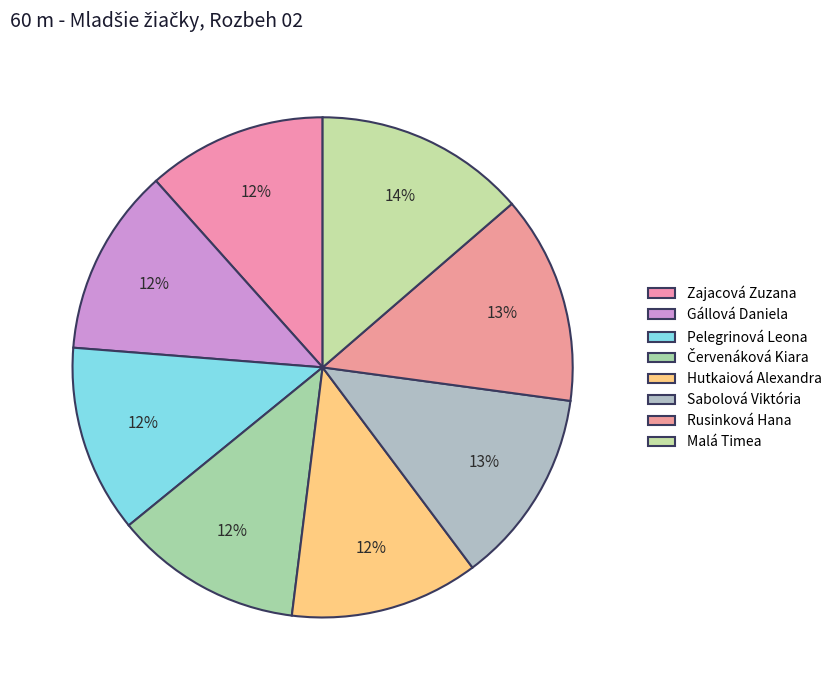

What is the change in value from Zajacová Zuzana to Sabolová Viktória?

+0.8